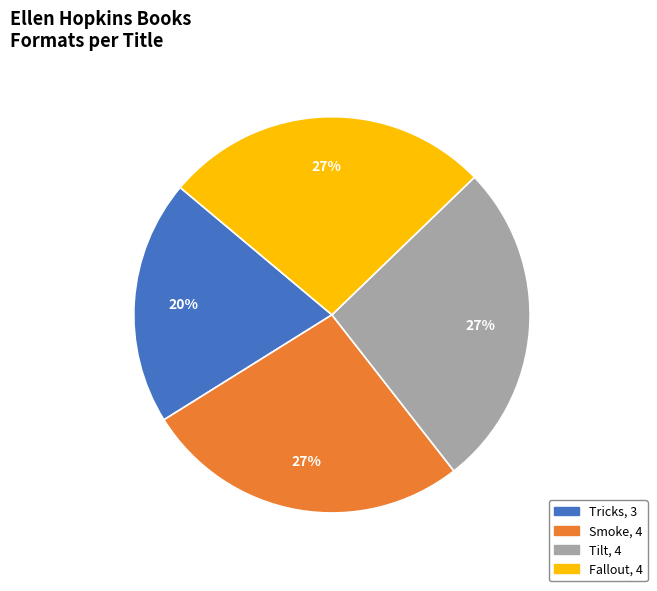

Which slice is the smallest?

Tricks